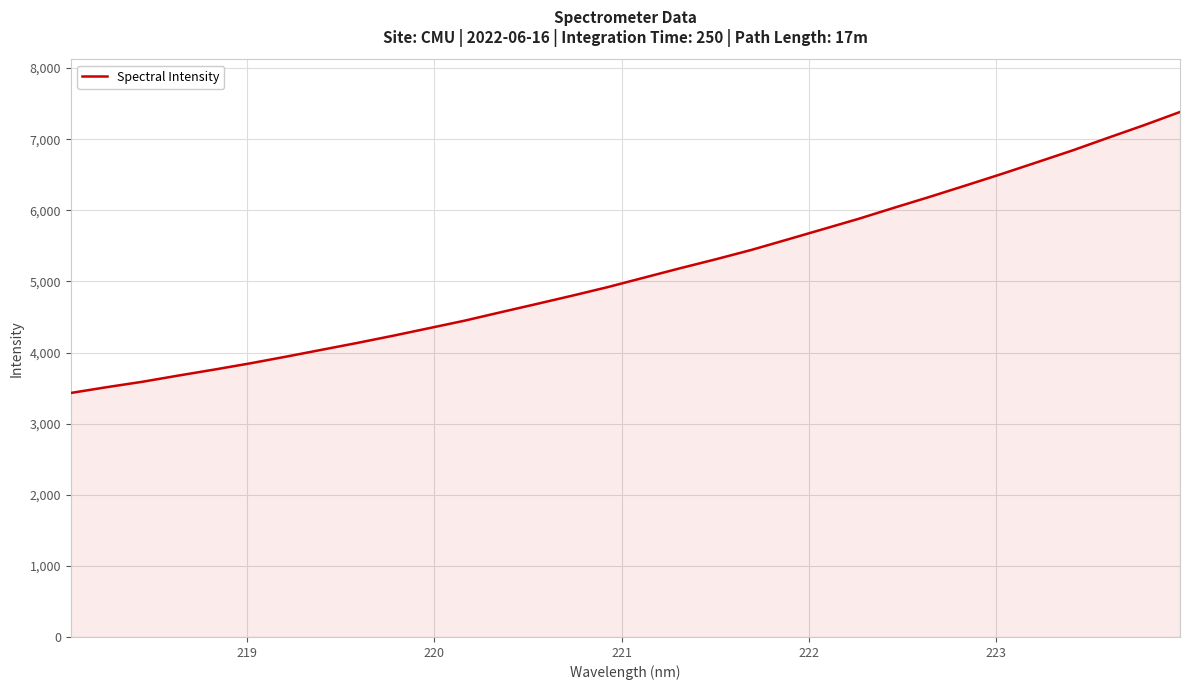

What is the smallest value displayed?

3431.2